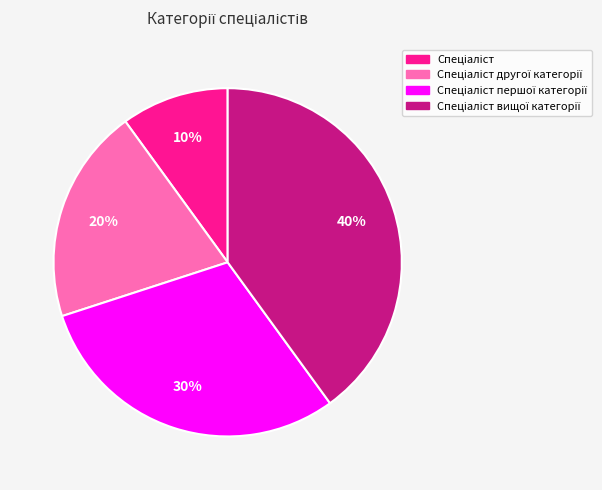

To the nearest percent, what is the average slice percentage?

25%